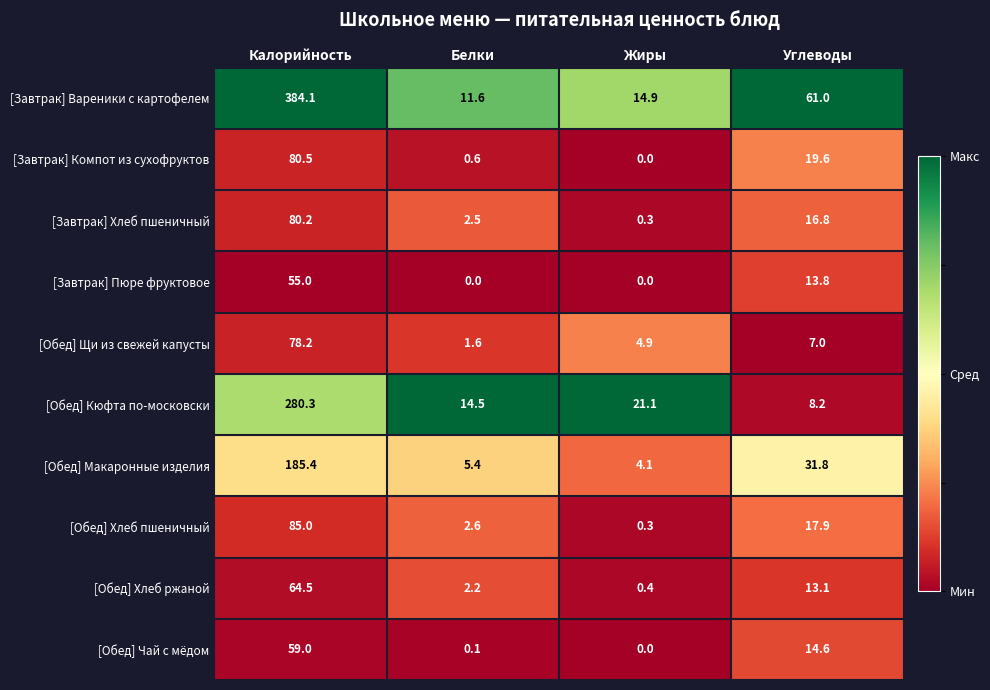

Where does the [Завтрак] Компот из сухофруктов series first go above 19?

Калорийность